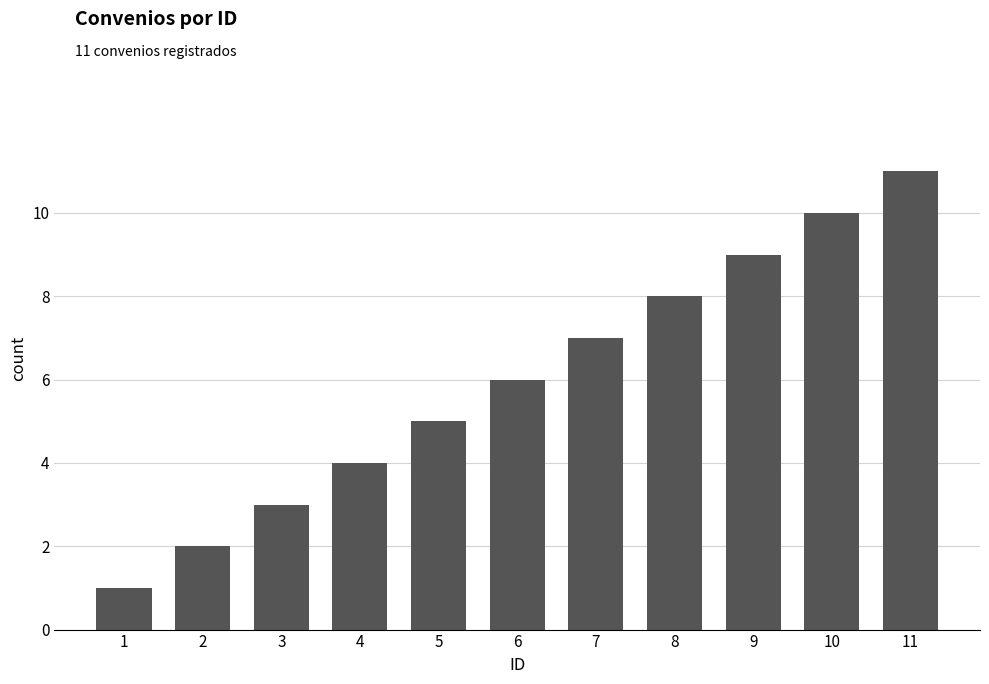

How many categories are shown in the chart?

11